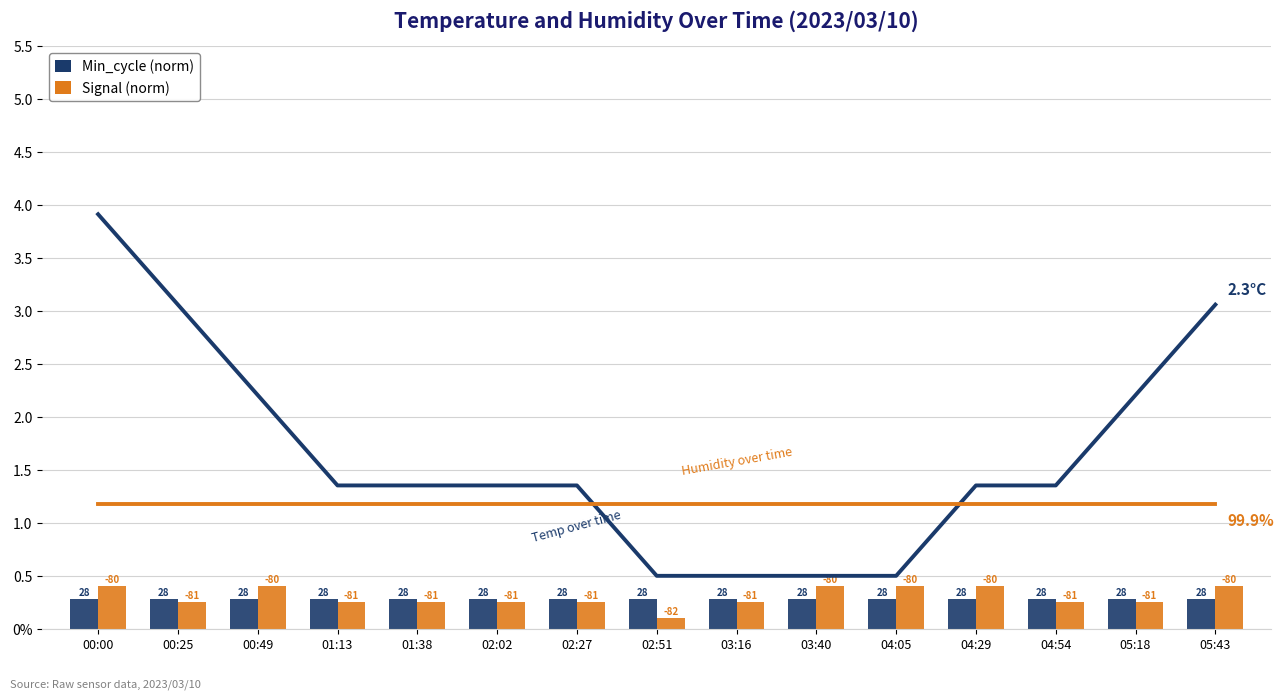

At which label does Temp (scaled) reach its minimum?

02:51